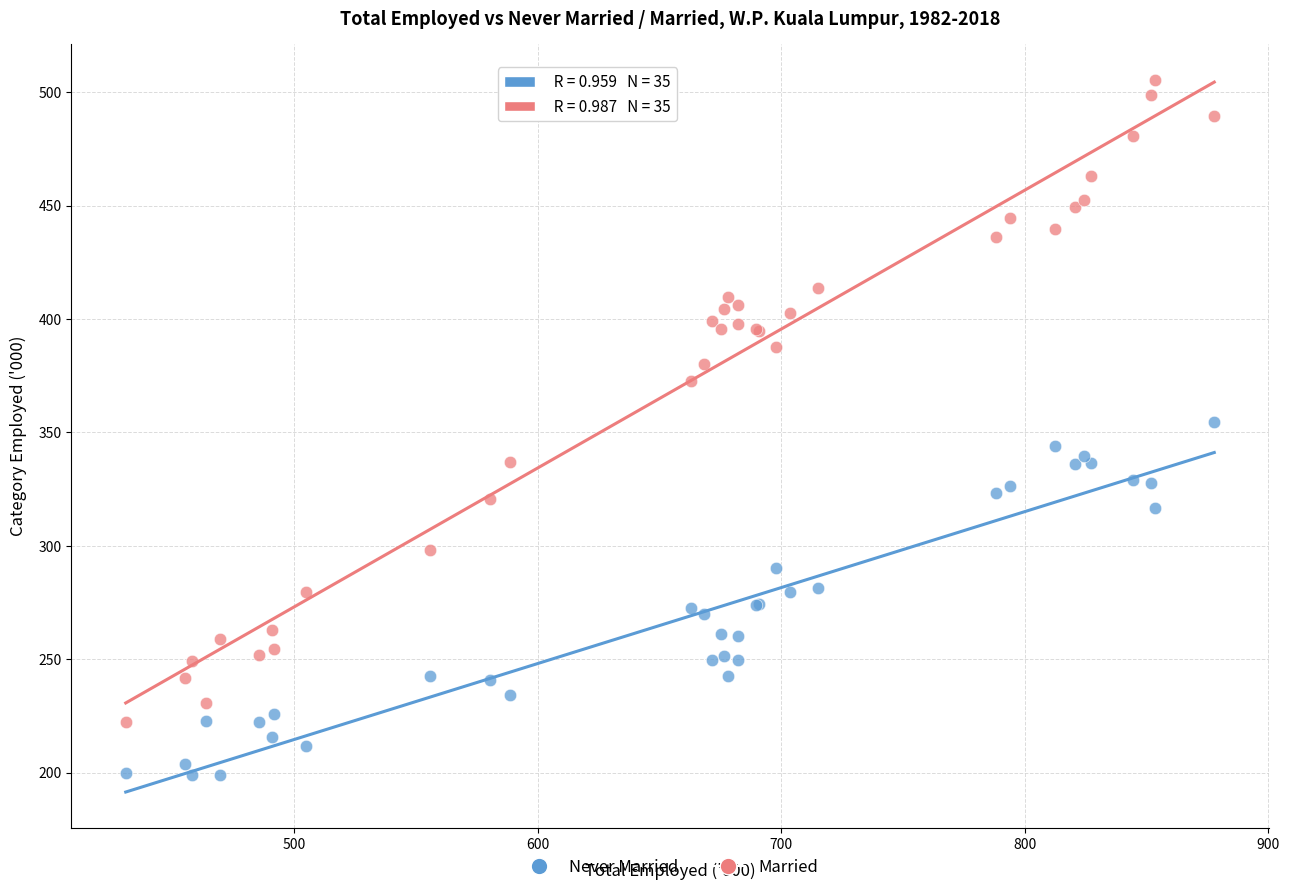

Which series has the widest spread of Y values?

Married